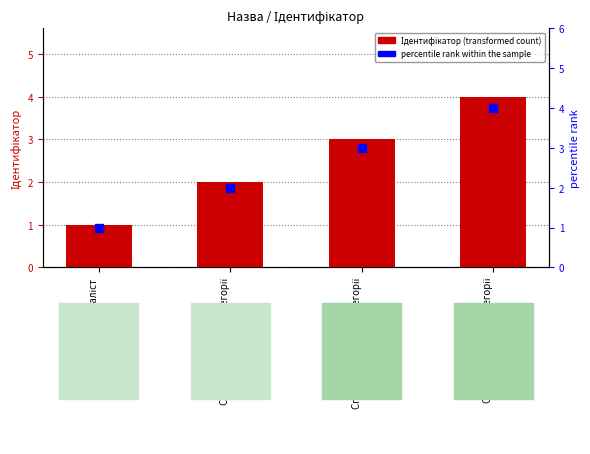

Is the value of Ідентифікатор at Спеціаліст першої категорії greater than the value of percentile rank within the sample at Спеціаліст?

Yes